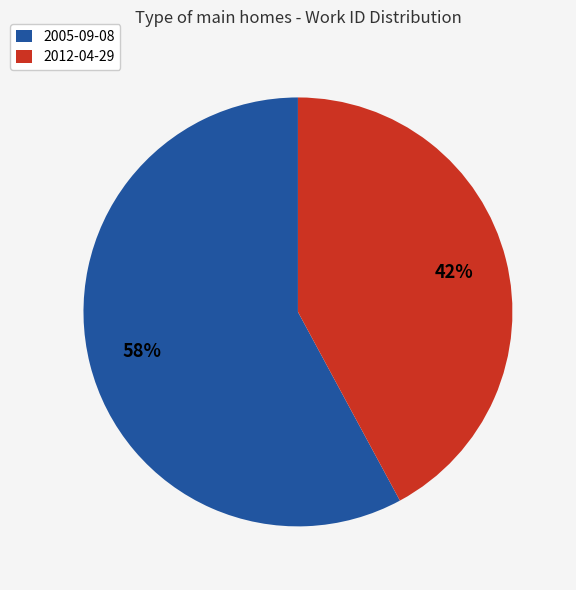

Does any single category account for the majority?

Yes